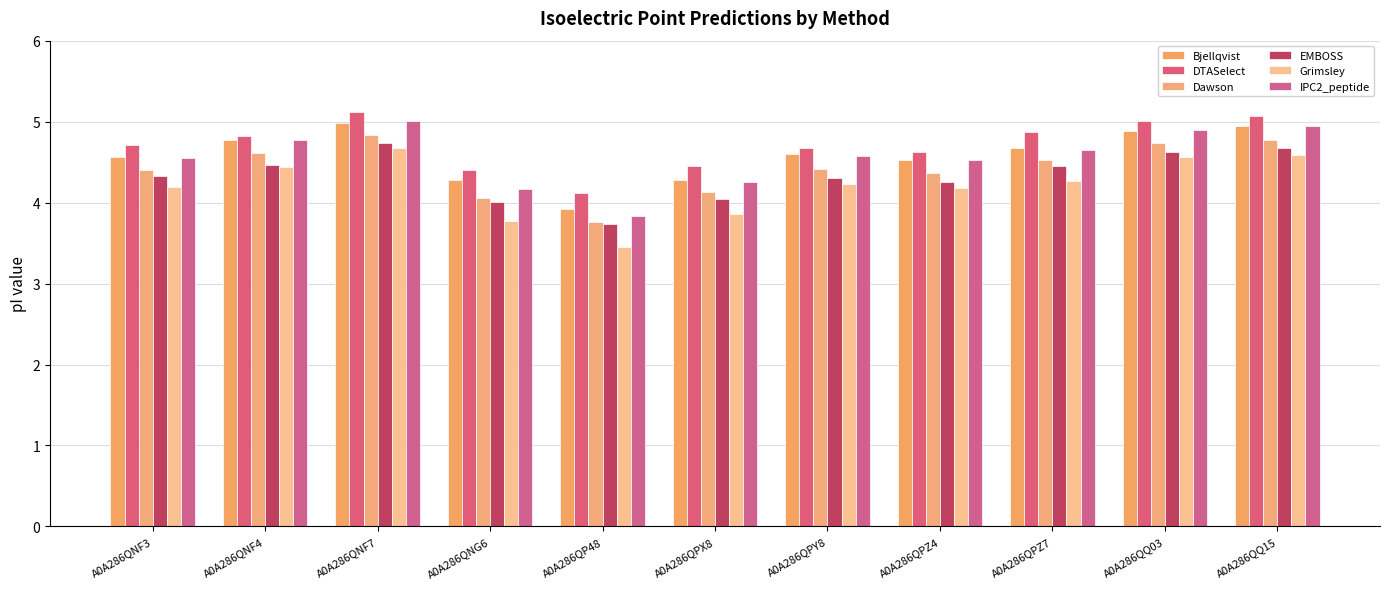

What is the difference between the highest and lowest values at A0A286QNF7?

0.4